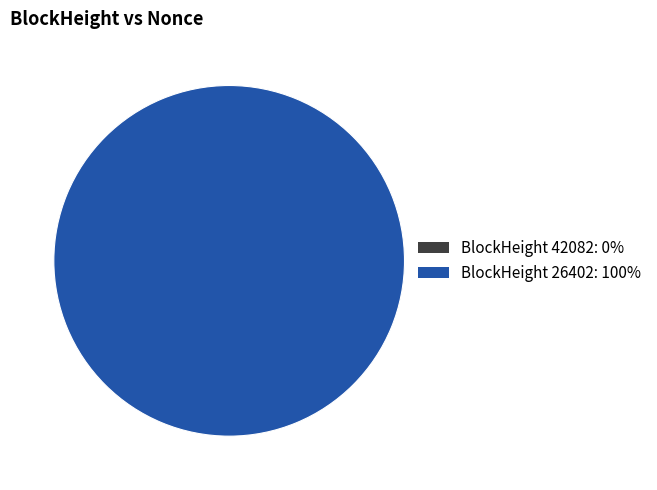

How many segments does this pie chart have?

2